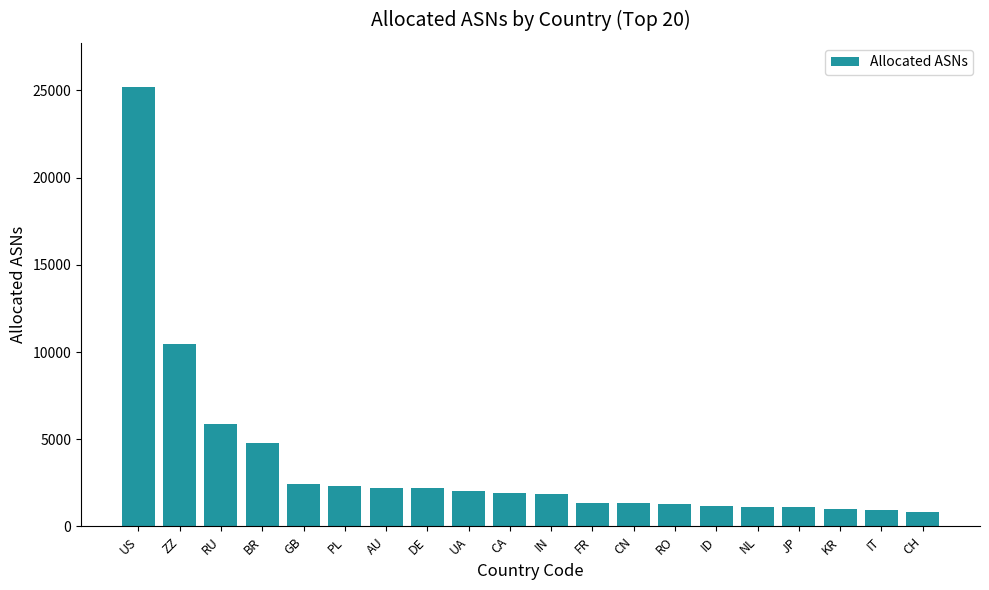

Where does the data first go above 1934?

US